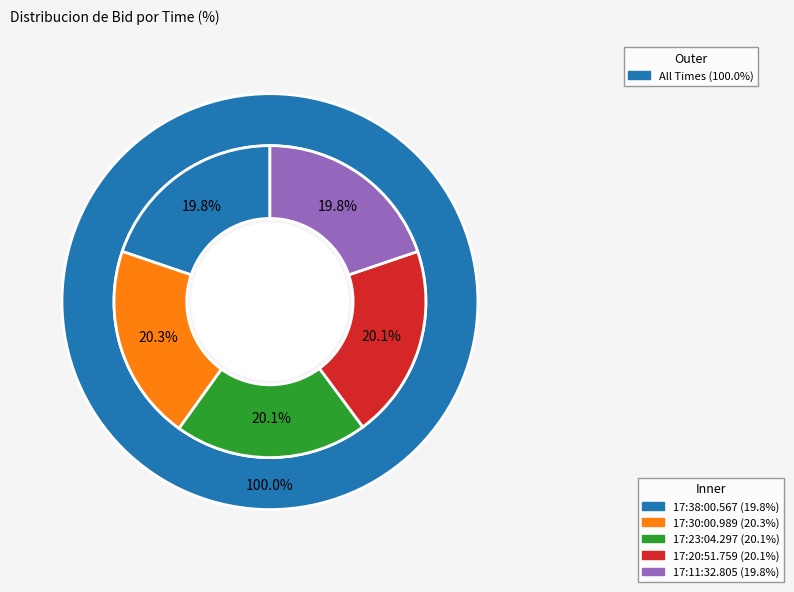

Does 17:38:00.567 represent more than half of the total?

No